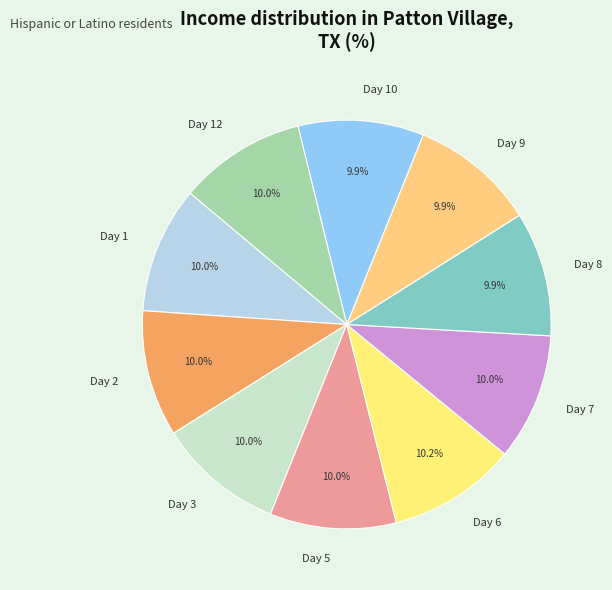

Does Day 6 account for over 50% of the chart?

No